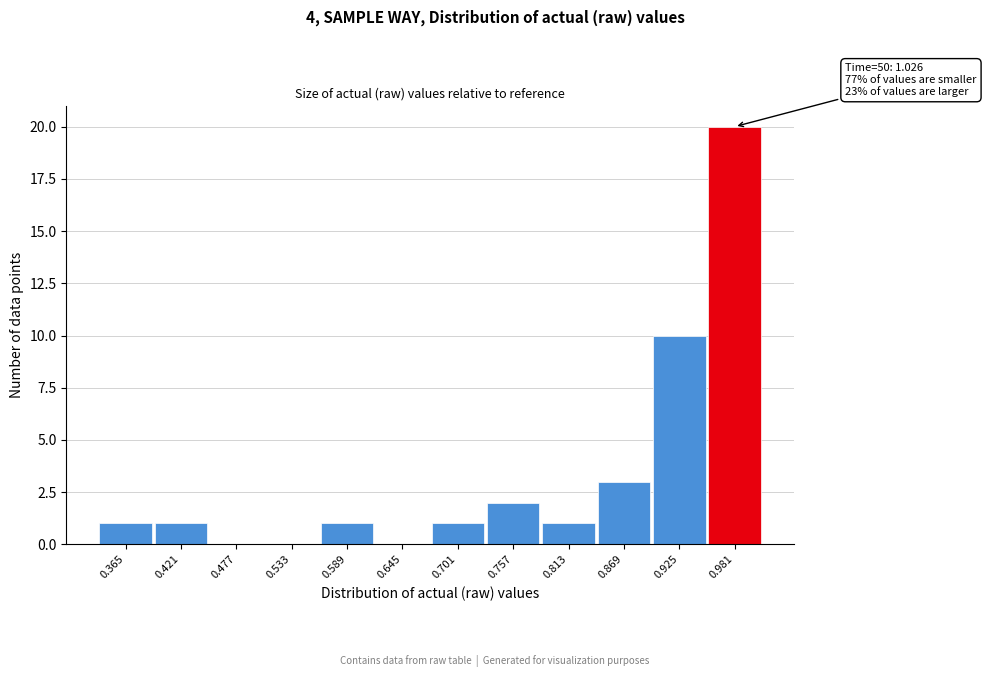

Reading left to right, list all the values displayed in this chart.

0.365=1	0.421=1	0.477=0	0.533=0	0.589=1	0.645=0	0.701=1	0.757=2	0.813=1	0.869=3	0.925=10	0.981=20